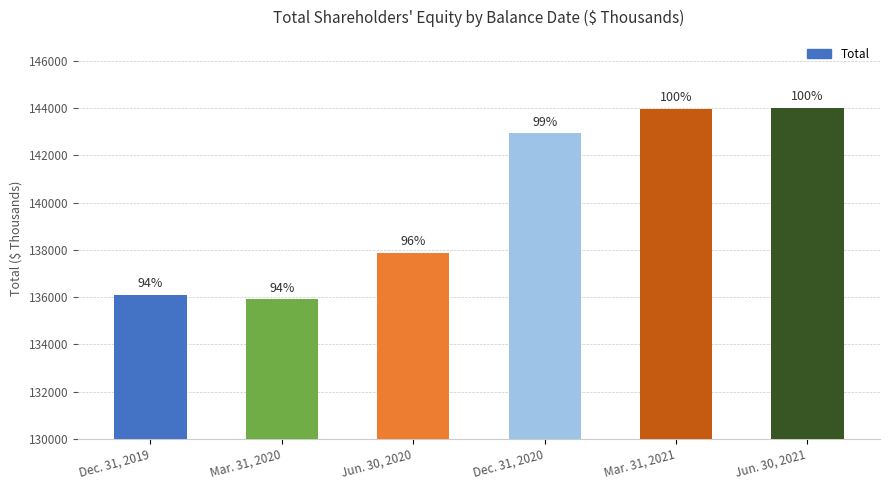

Approximately how many times larger is the value at Mar. 31, 2021 compared to Dec. 31, 2020?

1.0